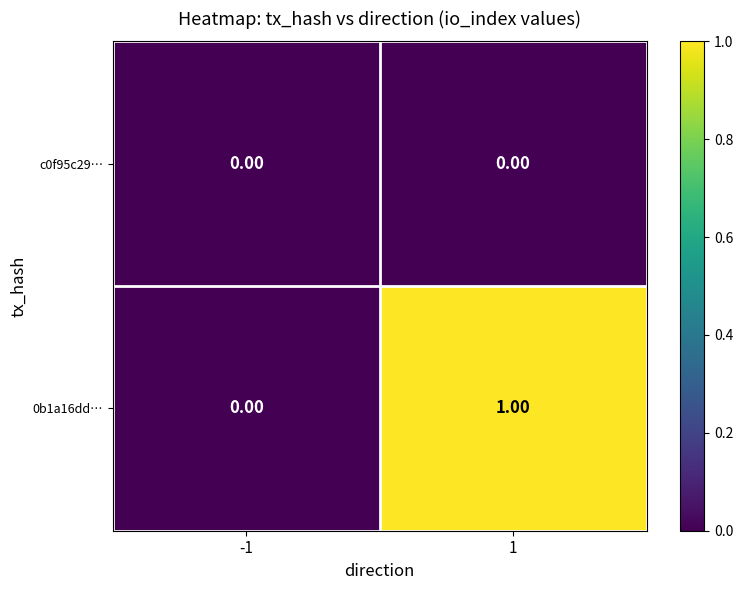

Rank the series by their average value, from highest to lowest.

0b1a16dd…, c0f95c29…